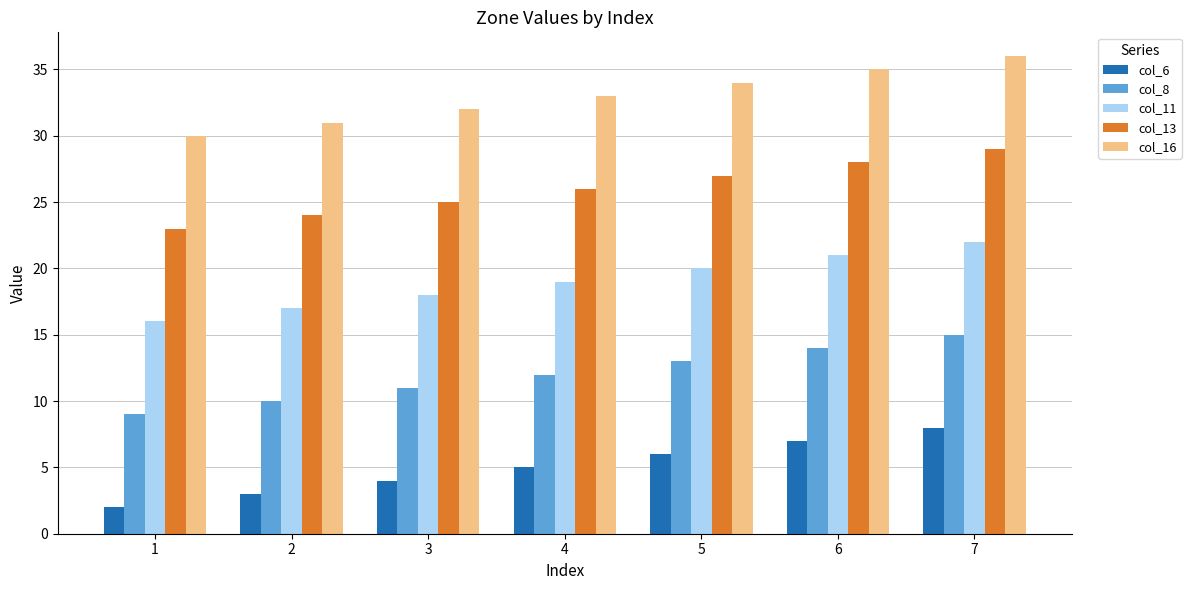

Which category has the highest value in the col_6 series?

7